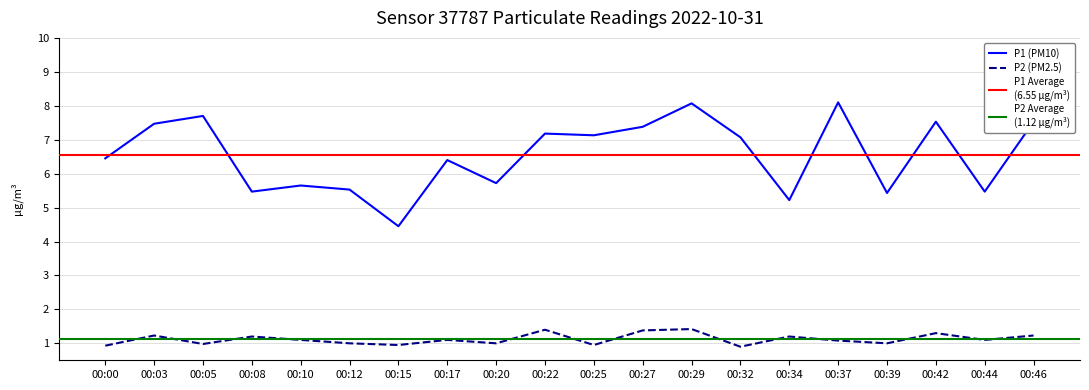

Reading left to right, what are all the values shown in this chart?

P1: 6.5	7.5	7.7	5.5	5.7	5.5	4.5	6.4	5.7	7.2	7.1	7.4	8.1	7.1	5.2	8.1	5.4	7.5	5.5	7.5
P2: 0.9	1.2	1.0	1.2	1.1	1.0	0.9	1.1	1.0	1.4	0.9	1.4	1.4	0.9	1.2	1.1	1.0	1.3	1.1	1.2